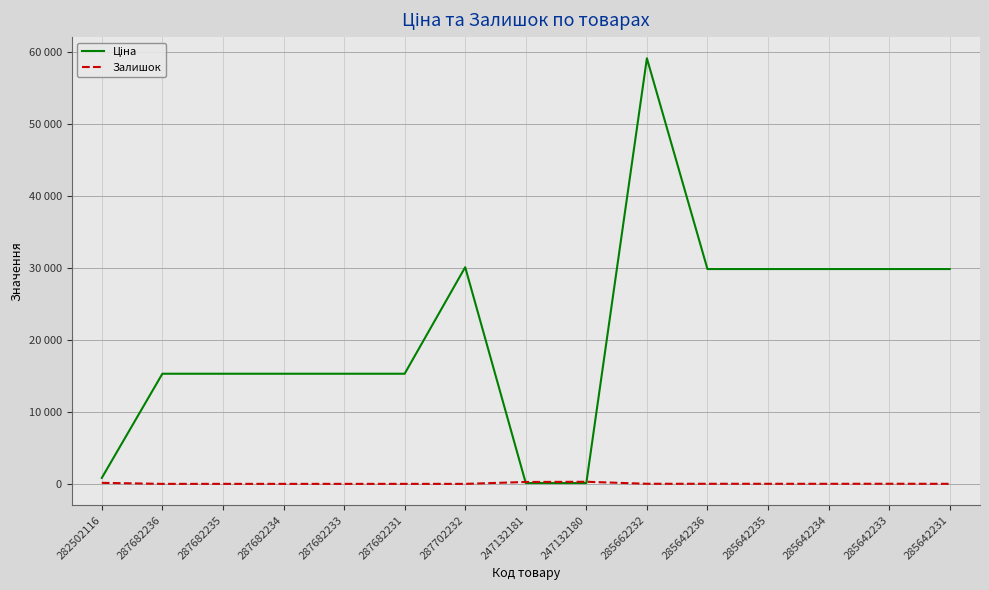

What is the highest value of the Ціна series?

59075.7